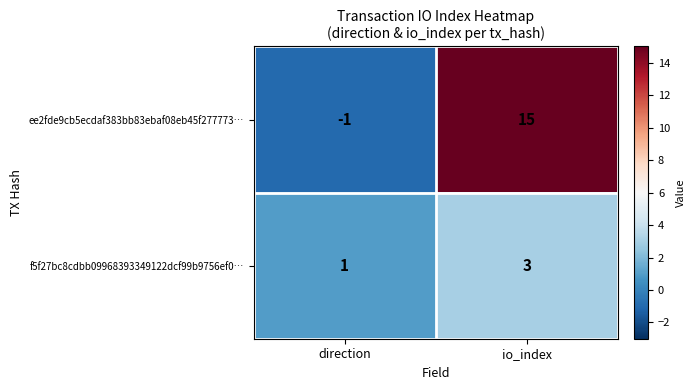

Reading left to right, list all the values displayed in this chart.

ee2fde9cb5ecdaf383bb83ebaf08eb45f277773…: direction=-1	io_index=15
f5f27bc8cdbb09968393349122dcf99b9756ef0…: direction=1	io_index=3